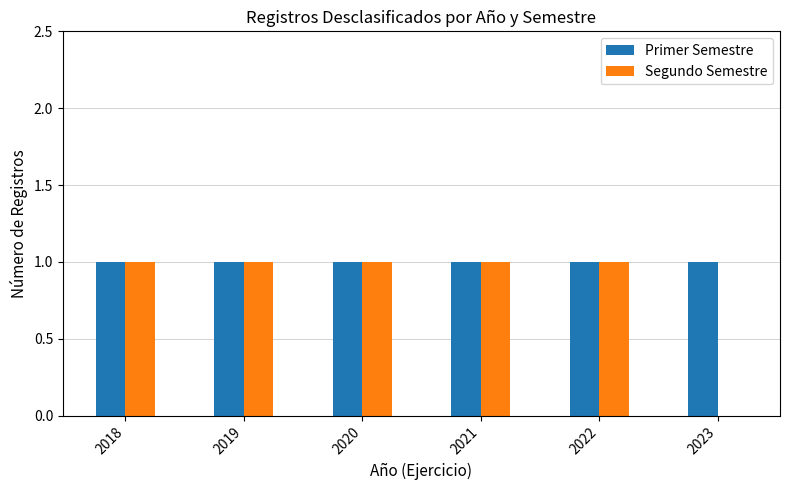

What is the sum of all Primer Semestre values?

6